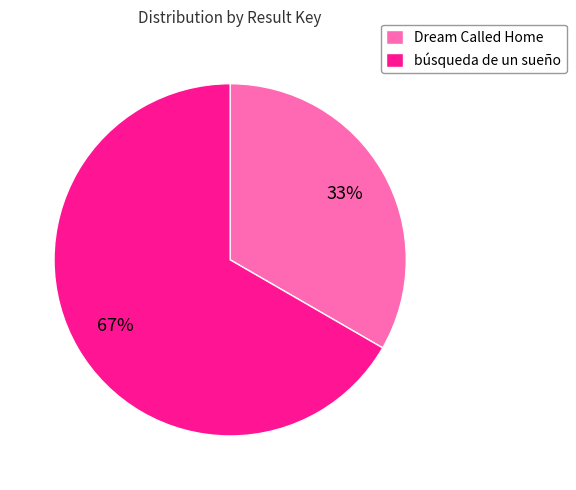

To the nearest percent, what percentage of the pie is Dream Called Home?

33%